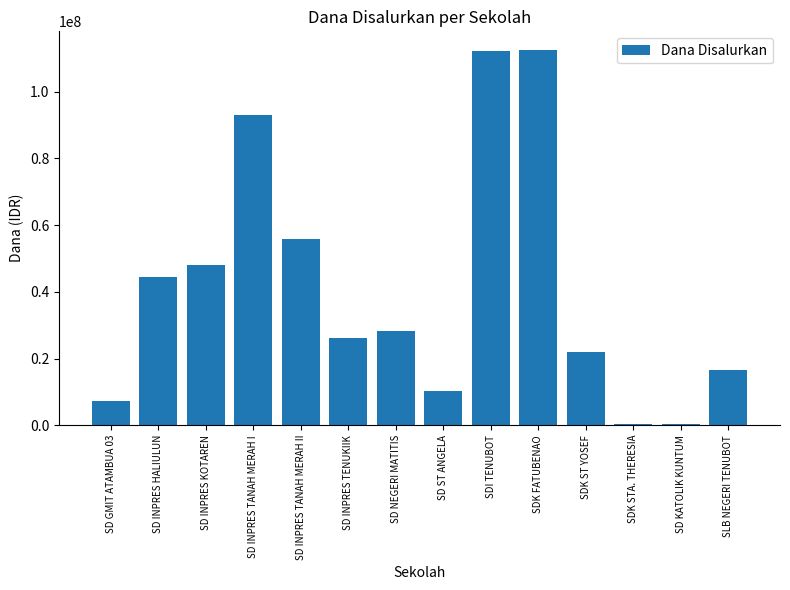

Read the value at SDI TENUBOT, to the nearest 100.

112275000